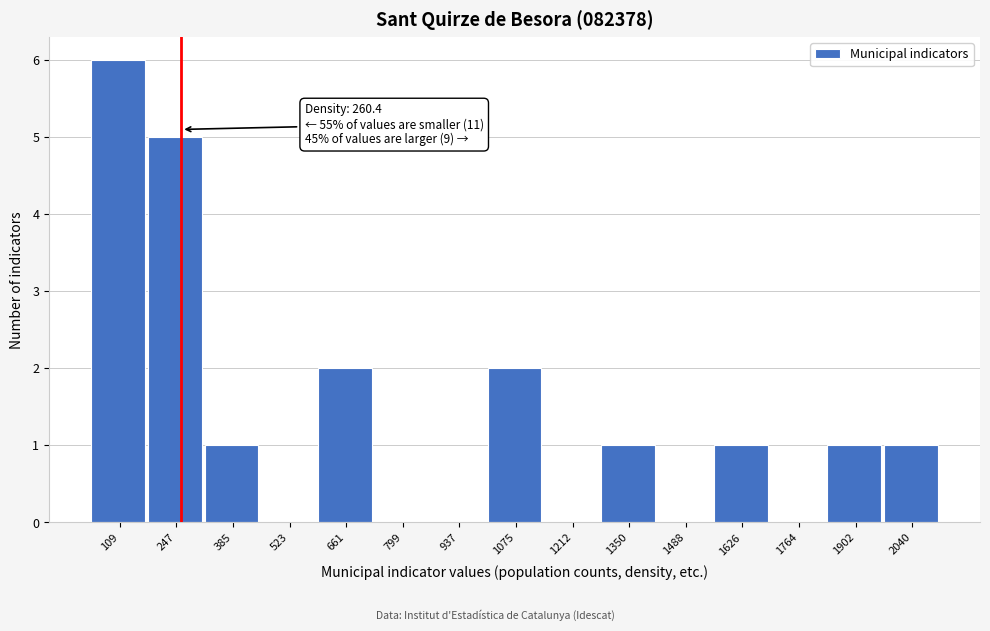

Over which range of the x-axis is the bar tallest?

40 to 180